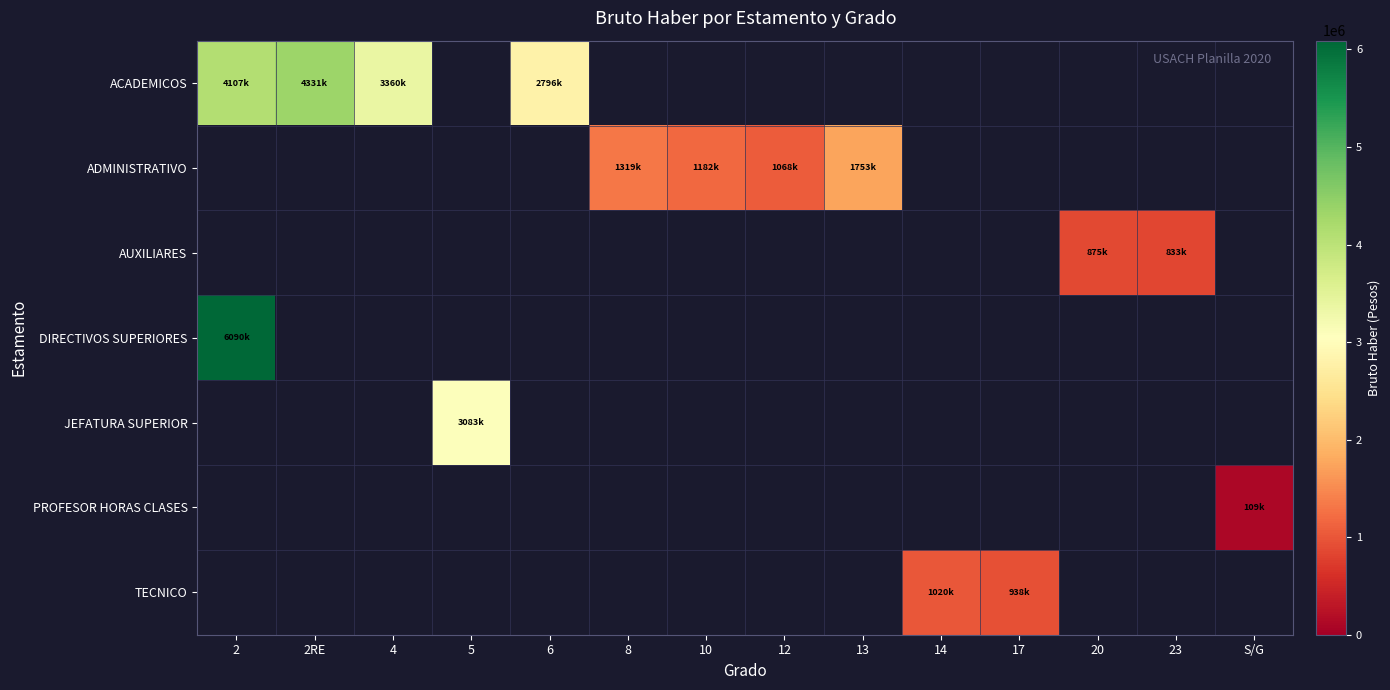

At how many categories does at least one series exceed 1505572?

6